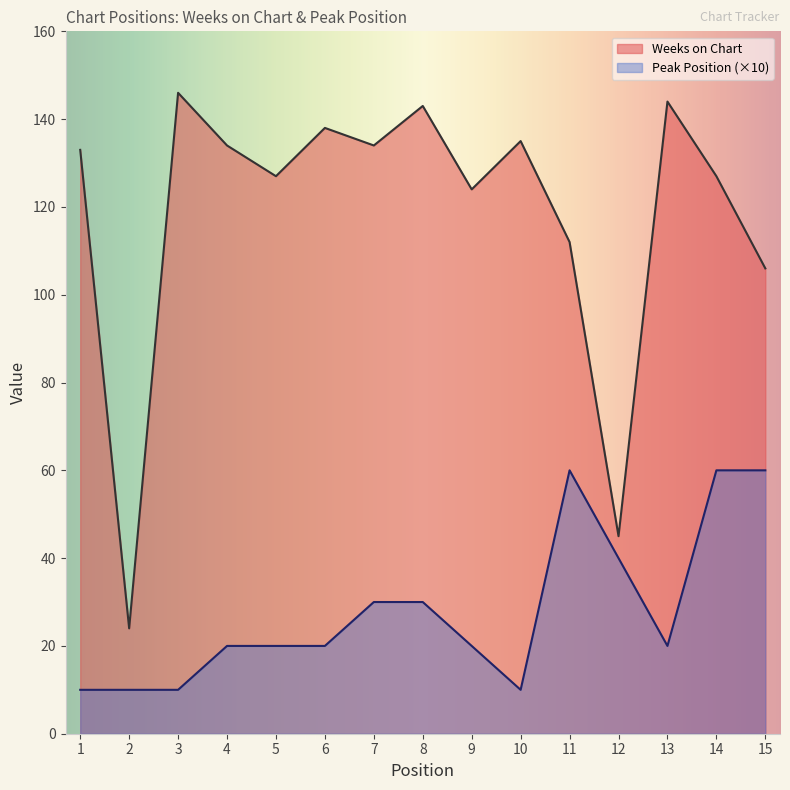

What is the spread (max minus min) of values at 6?

118